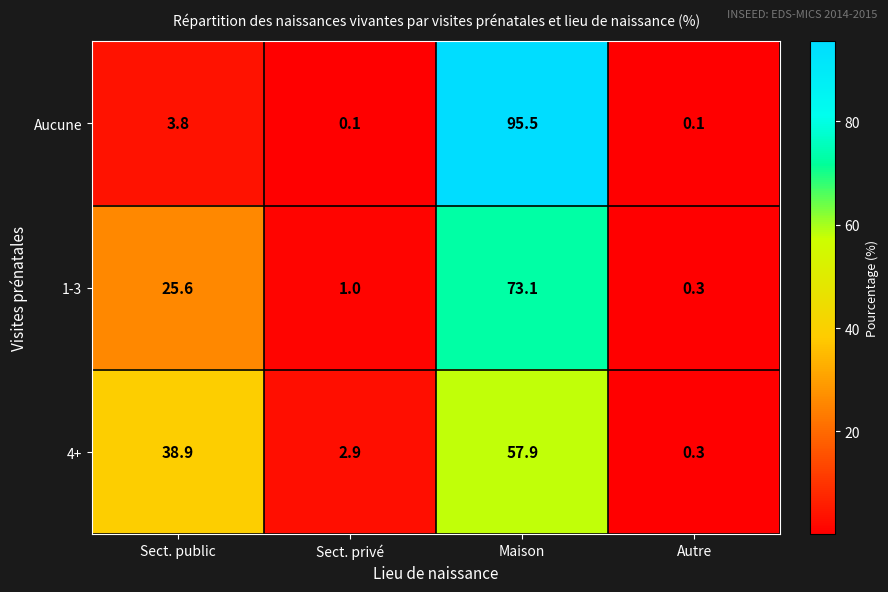

What is the minimum value shown in the chart?

0.1